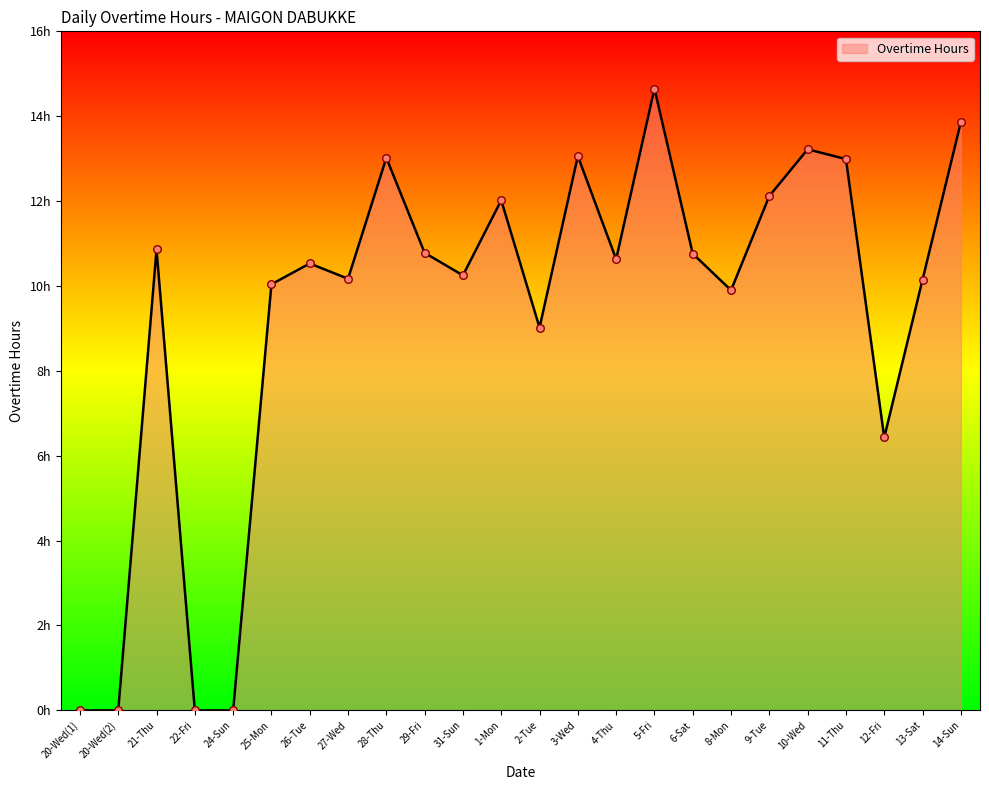

Does the chart have visible grid lines?

No